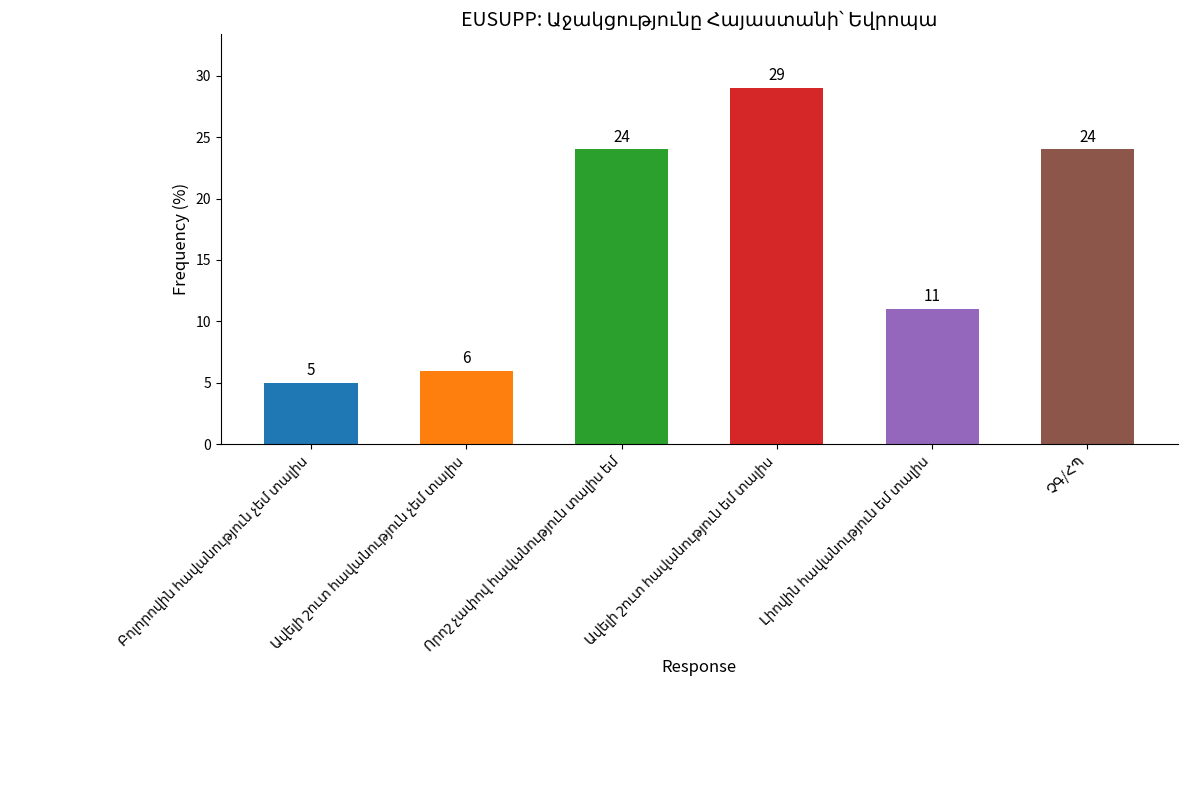

What is the value of the 4th bar from the left?

29